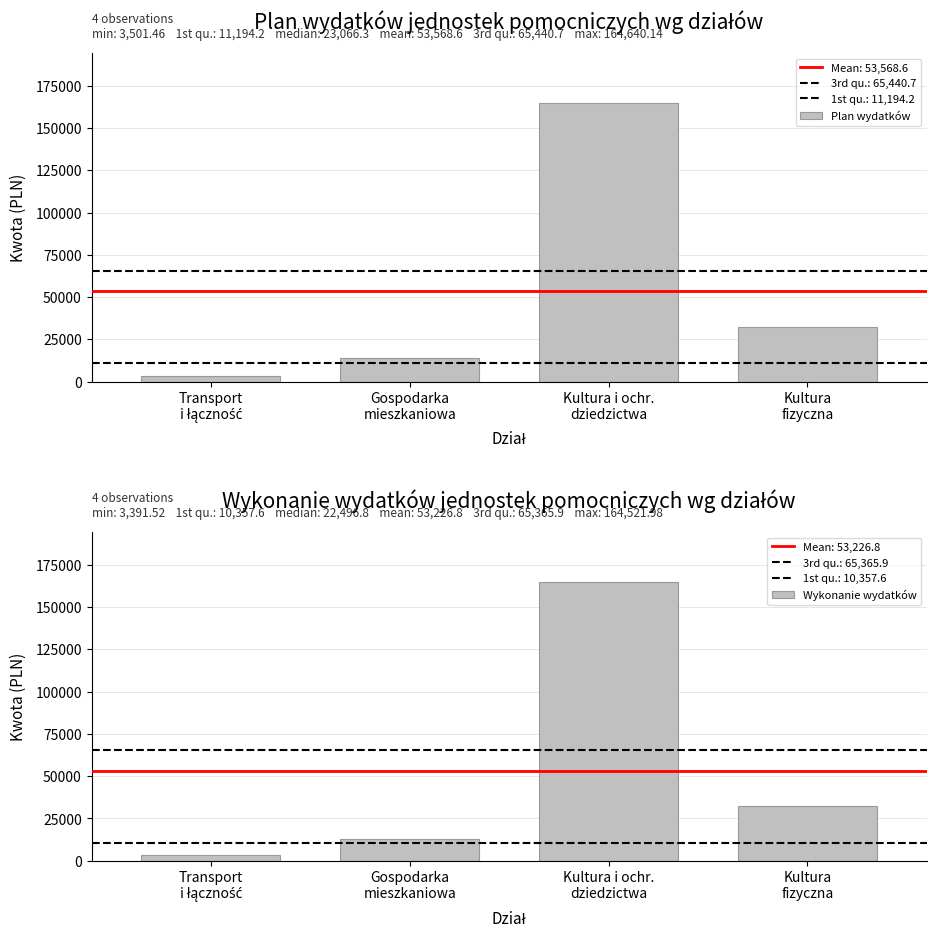

Between Transport
i łączność and Kultura i ochr.
dziedzictwa, which is larger?

Kultura i ochr.
dziedzictwa